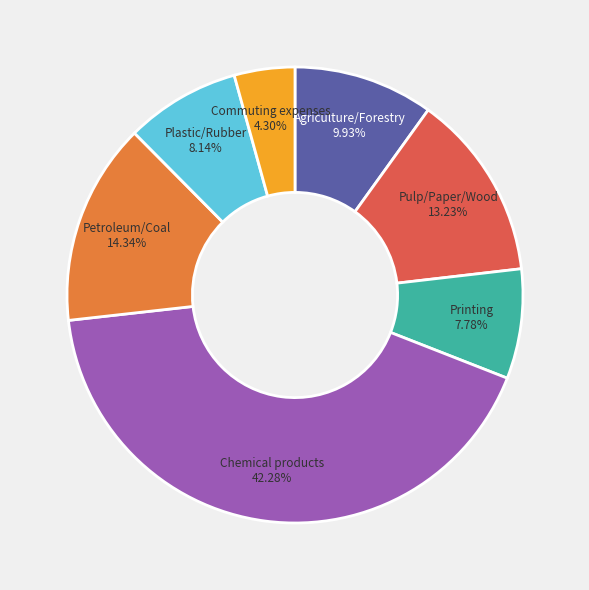

Between Chemical products and Pulp/Paper/Wood, which is larger?

Chemical products